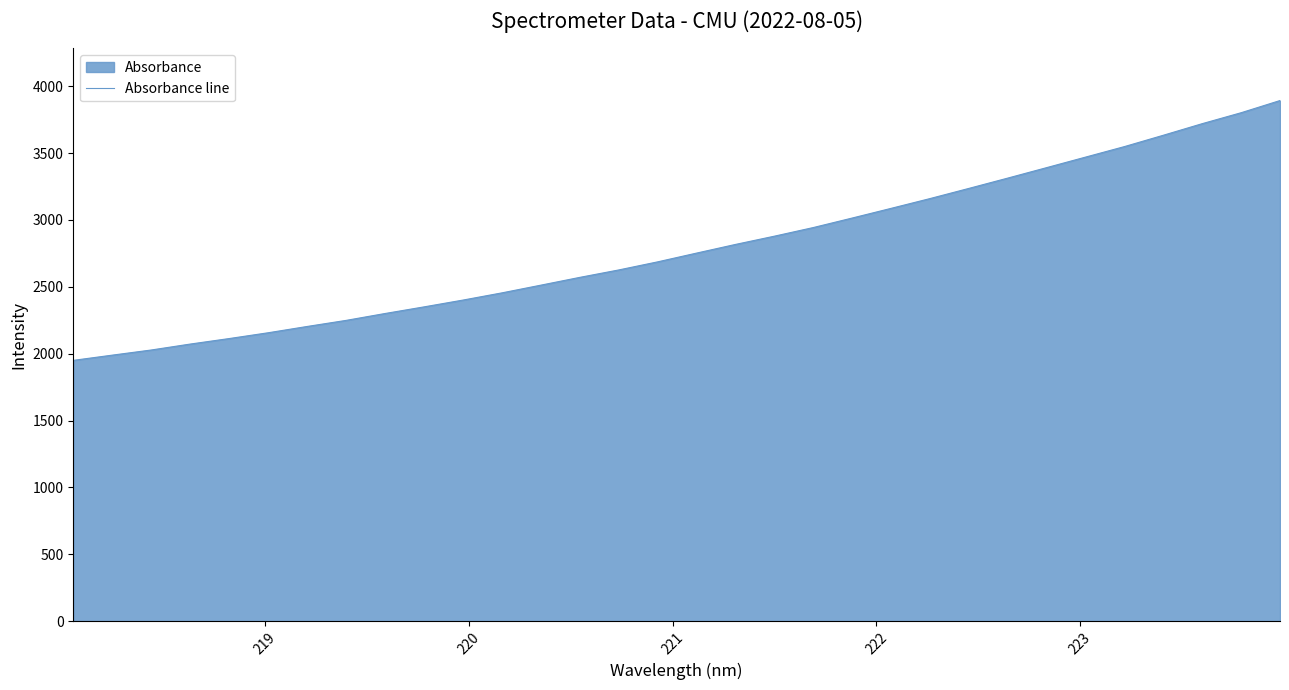

What is the value of the 26th point from the left?

3391.5